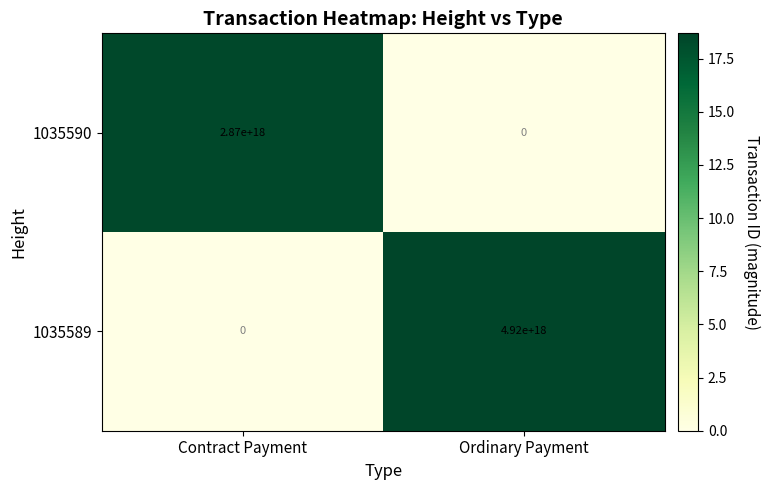

Which series has the widest spread of values?

1035589